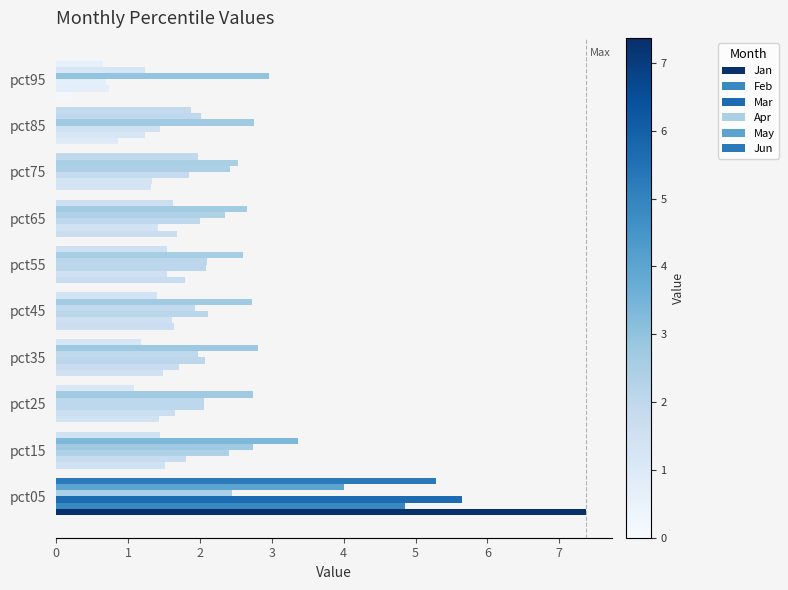

What is the average value of the Mar series?

2.2